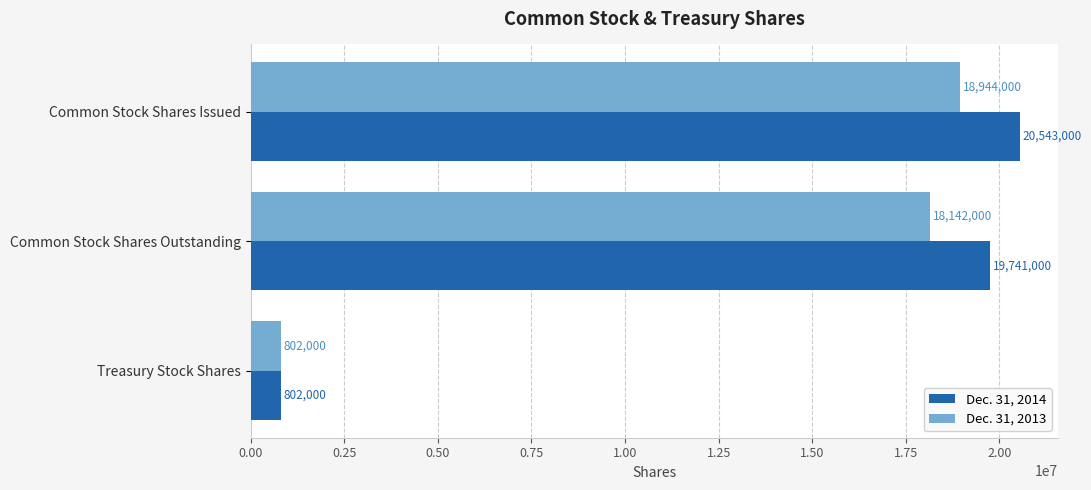

List the labels in order of Dec. 31, 2014 value, largest first.

Common Stock Shares Issued, Common Stock Shares Outstanding, Treasury Stock Shares